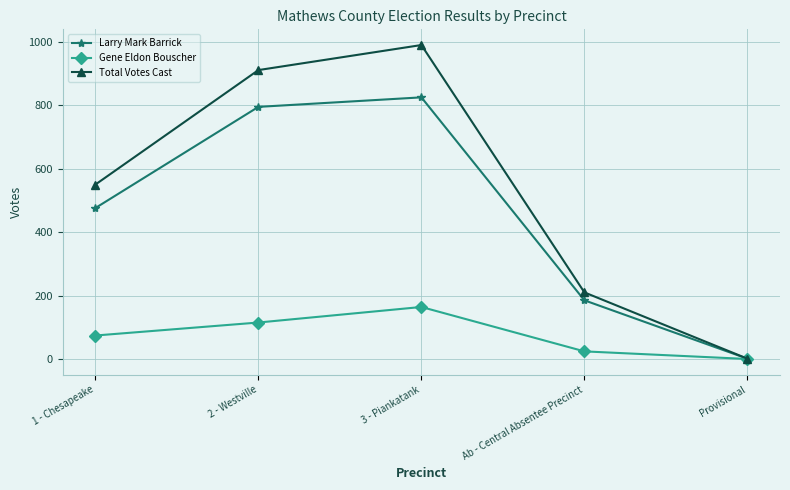

Rank the series by their average value, from lowest to highest.

Gene Eldon Bouscher, Larry Mark Barrick, Total Votes Cast